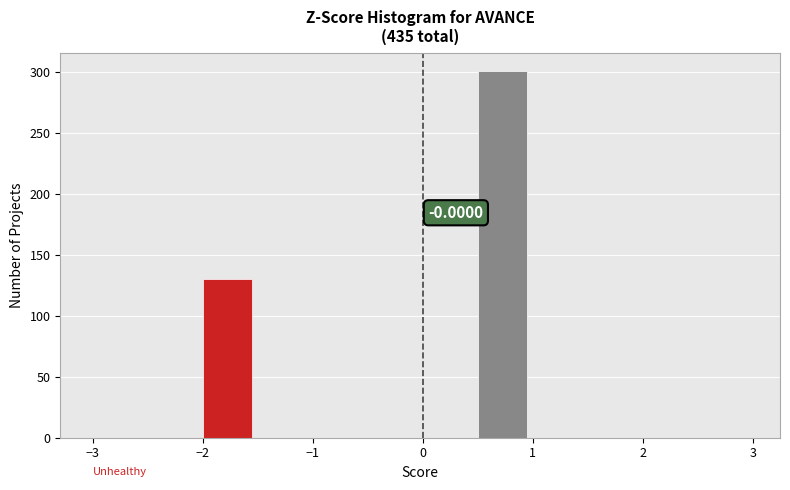

Which range on the x-axis has the tallest bar?

0.5 to 1.0